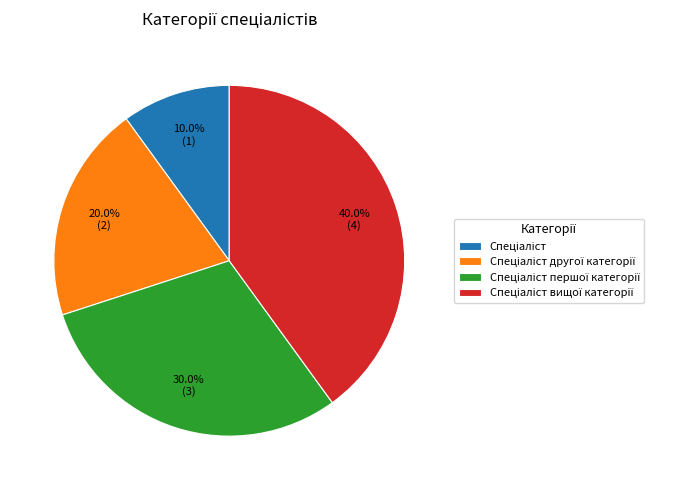

Is there a majority slice in this chart?

No